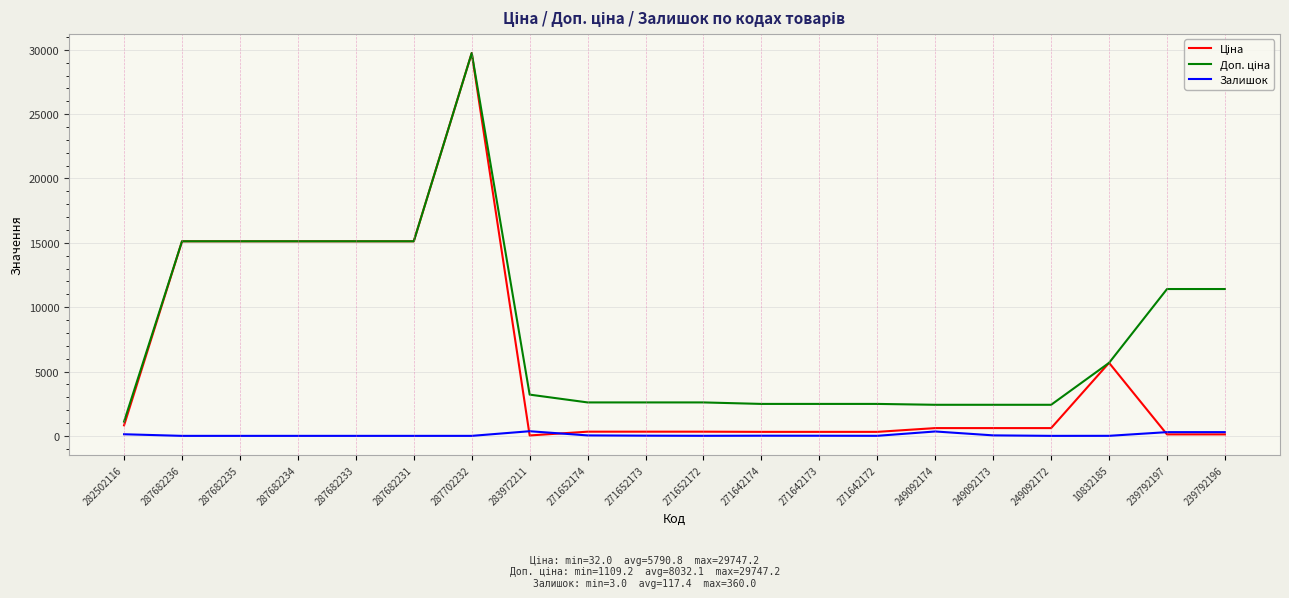

What is the difference between the highest and lowest values at 287682231?

15120.0